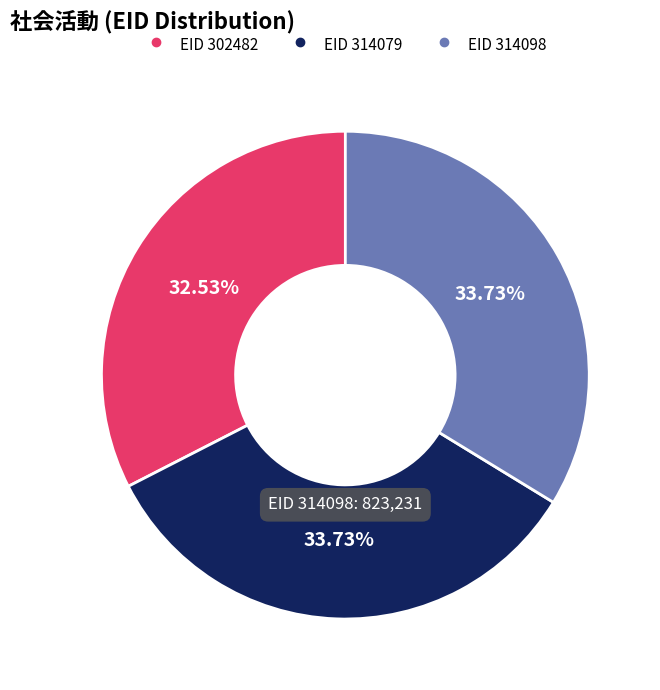

Is there a majority slice in this chart?

No